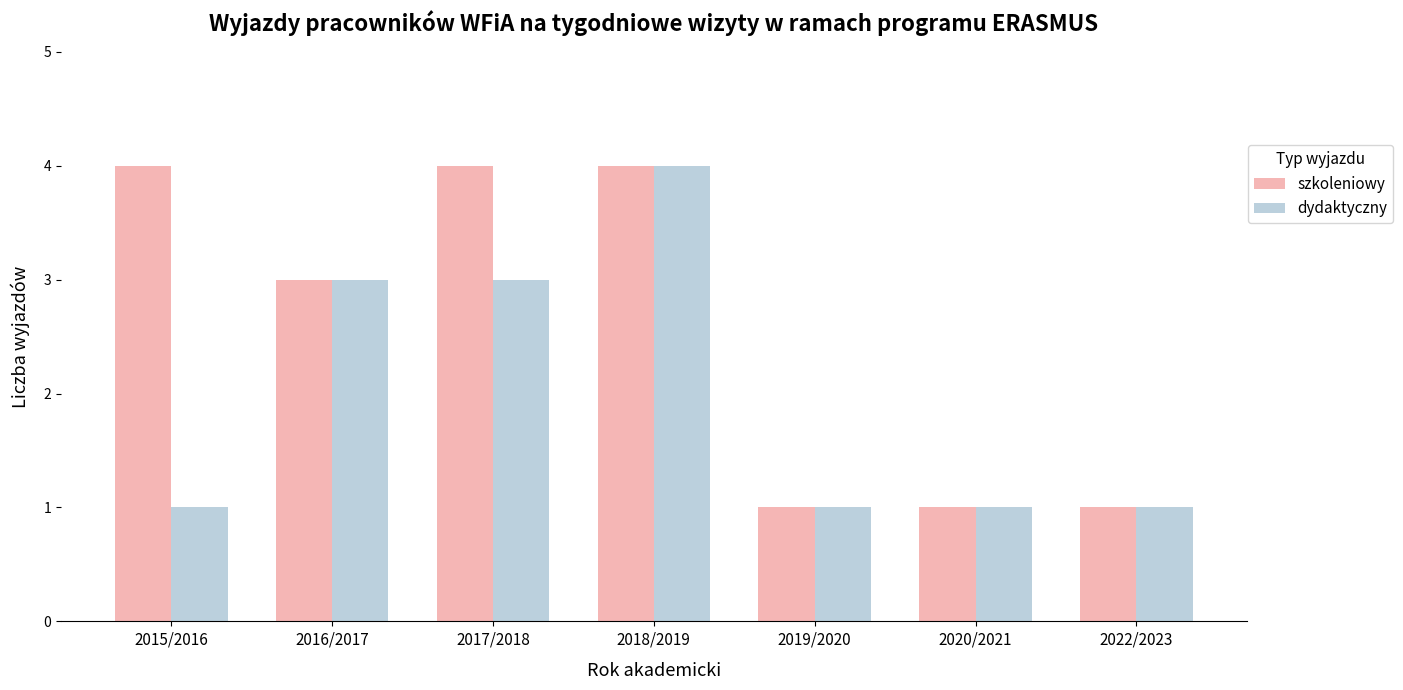

Rank the series by their average value, from lowest to highest.

dydaktyczny, szkoleniowy